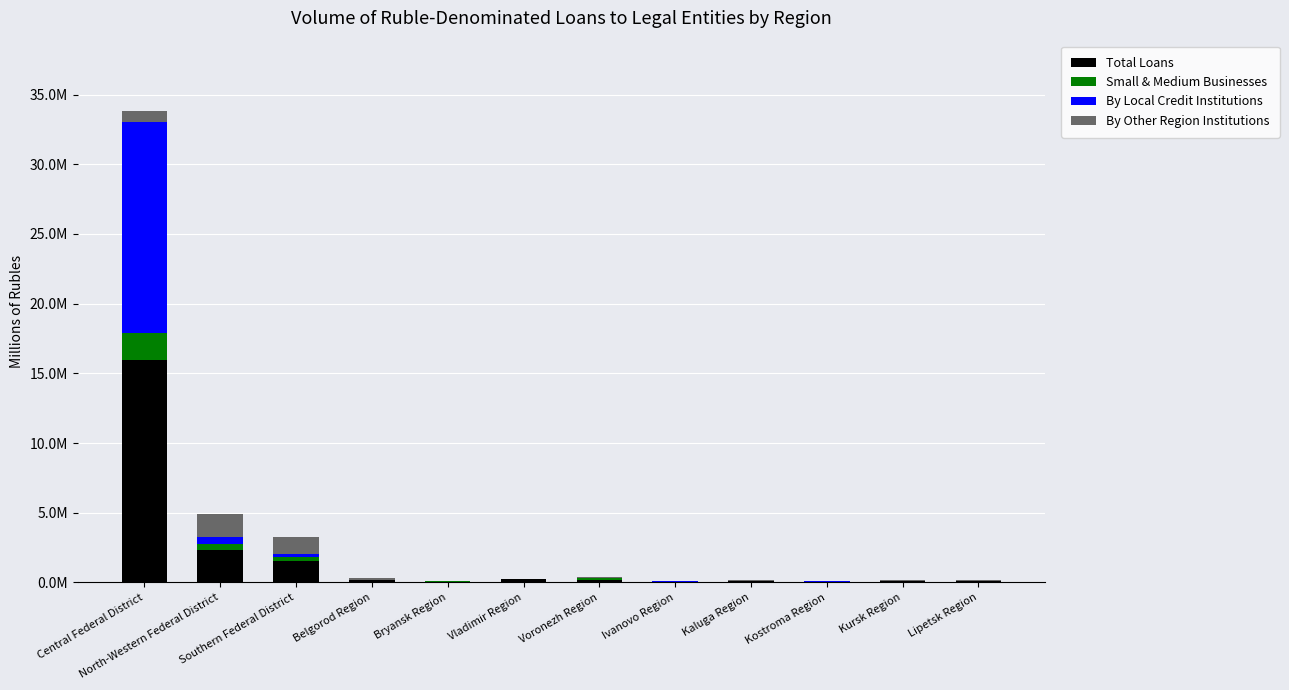

What are all the series names shown in the legend?

Total Loans, Small & Medium Businesses, By Local Credit Institutions, By Other Region Institutions